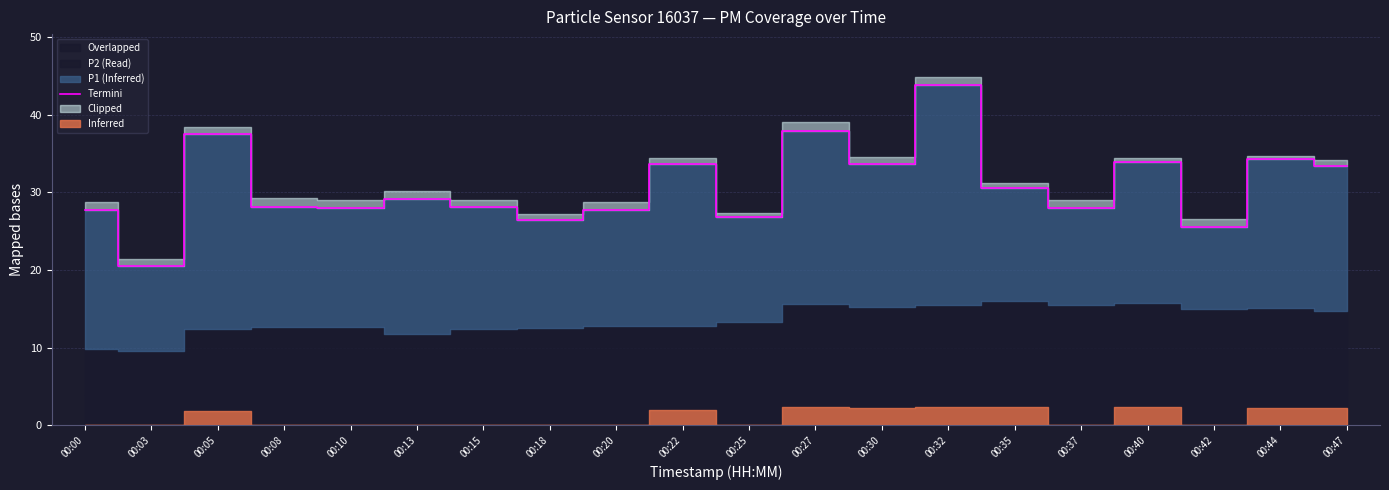

The value at 00:25 is 46.2. True or false?

False